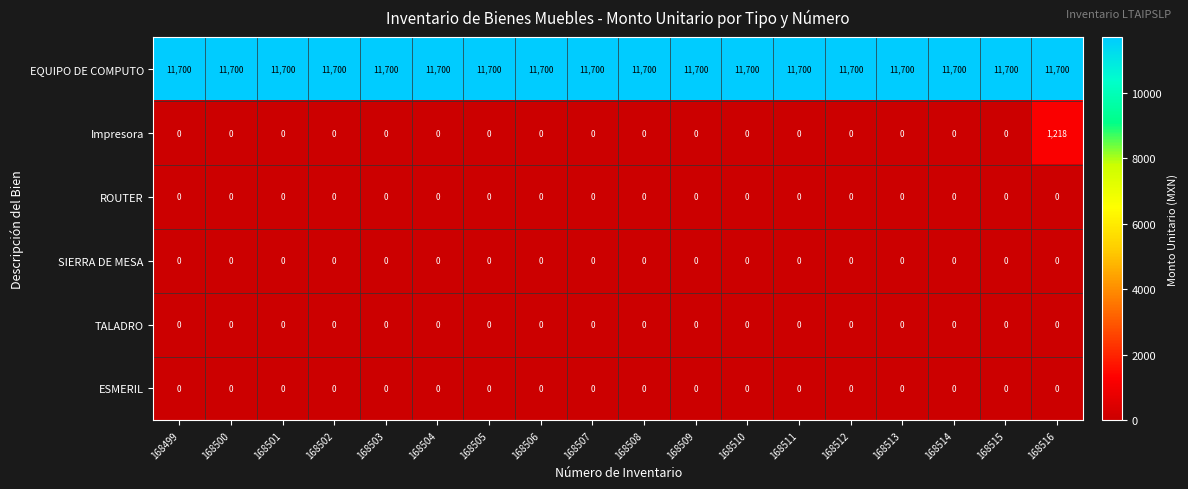

At which category is the sum across all series the highest?

168516